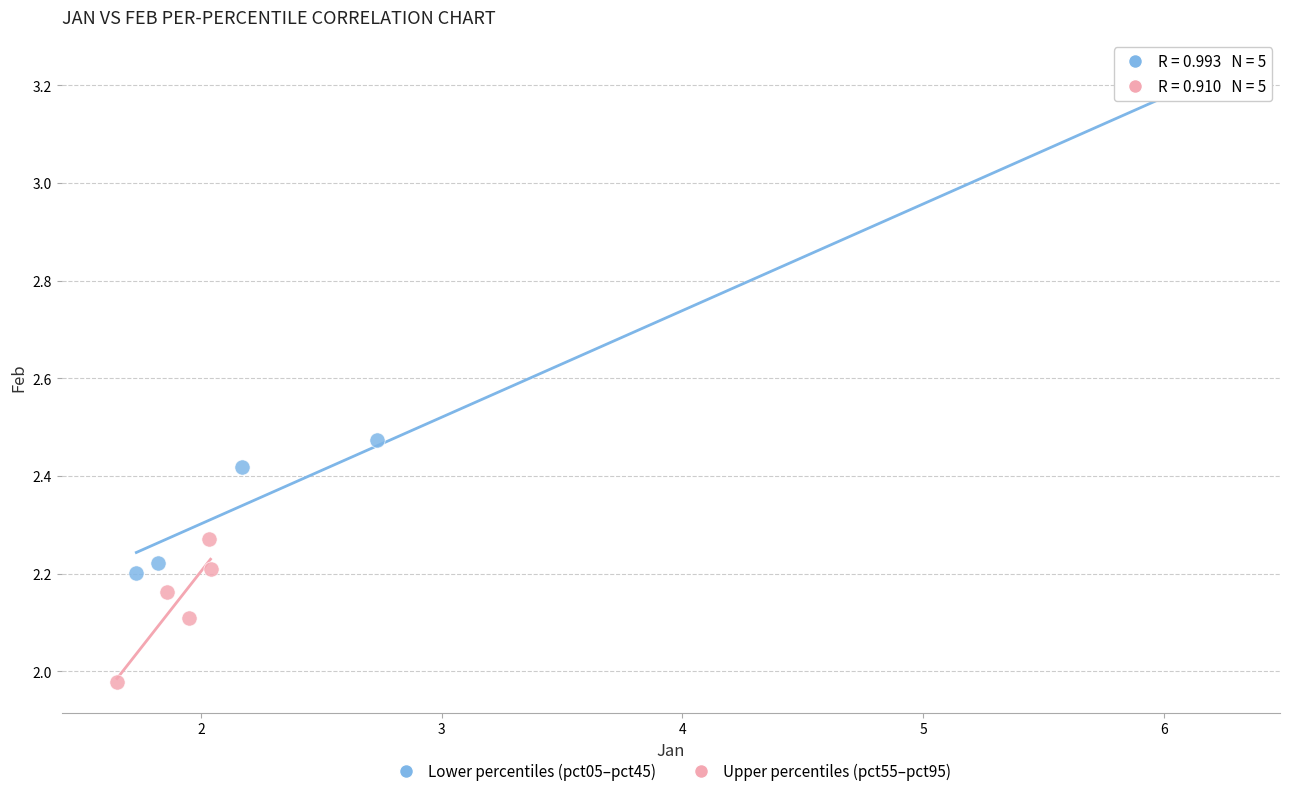

Which series reaches the maximum Y coordinate?

Lower percentiles (pct05–pct45)